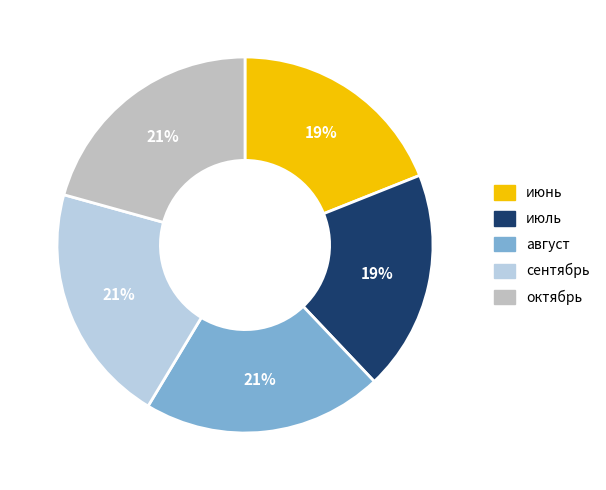

Count the number of slices in the pie.

5